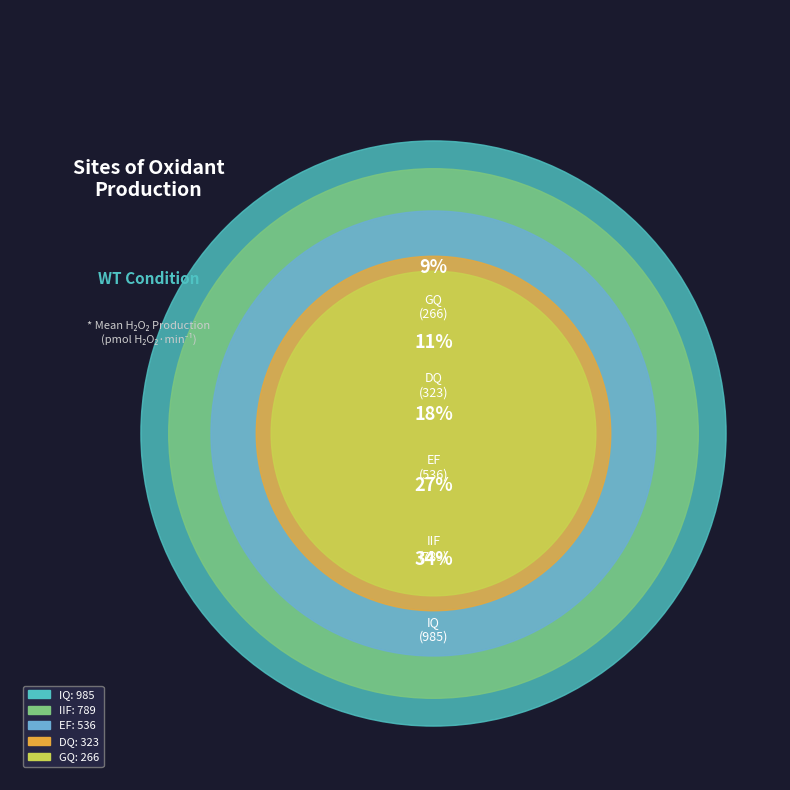

To the nearest percent, what is the difference between the GQ and DQ slice percentages?

2%